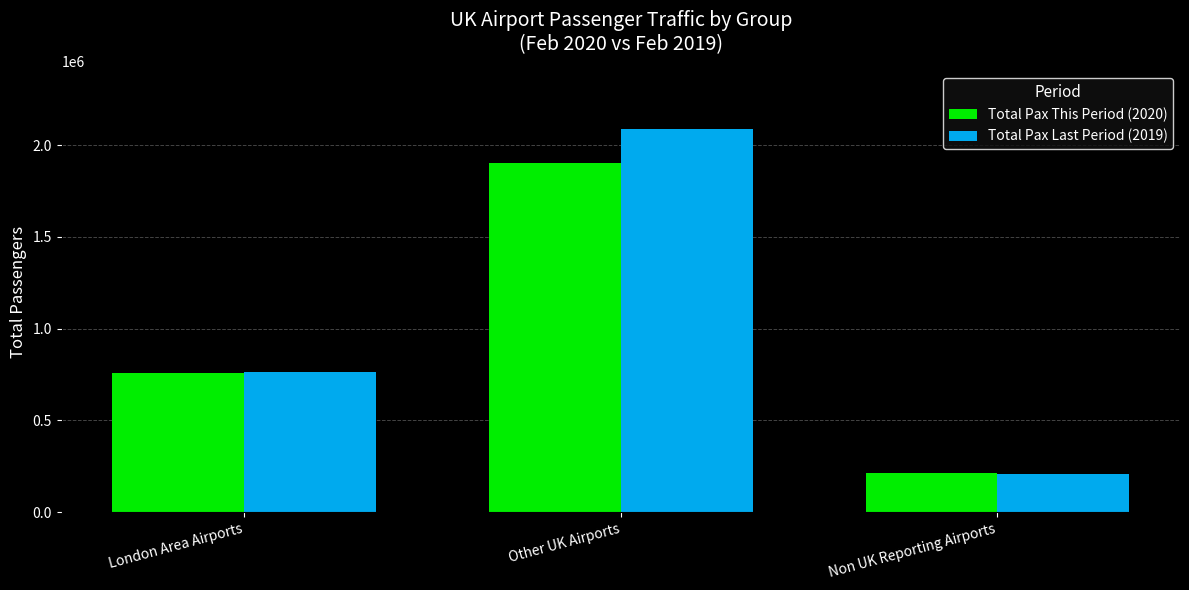

How many values in the Total Pax This Period (2020) series are below 760811?

1